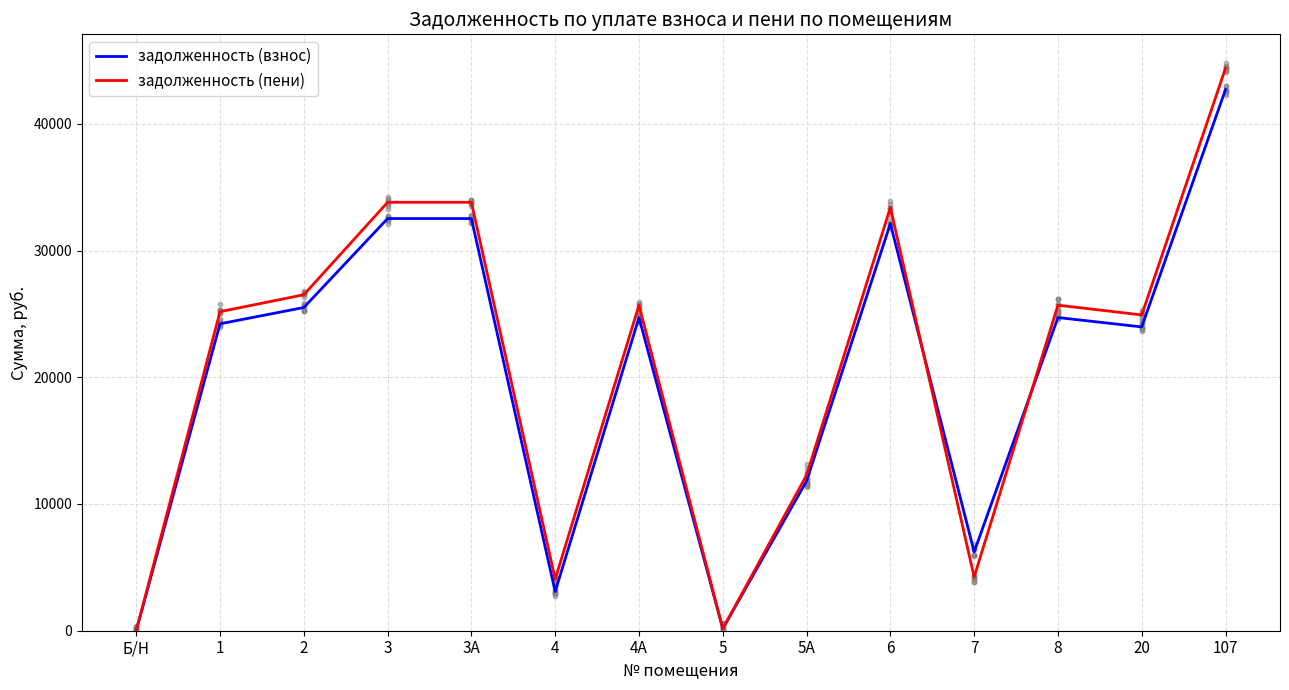

Which series contains the highest Y value?

задолженность (пени)